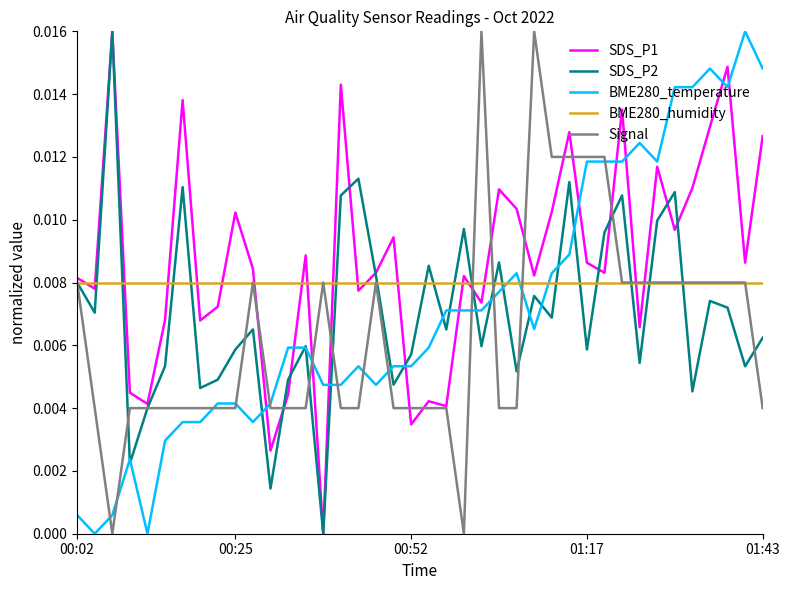

What is the sum of all BME280_temperature values?

0.3